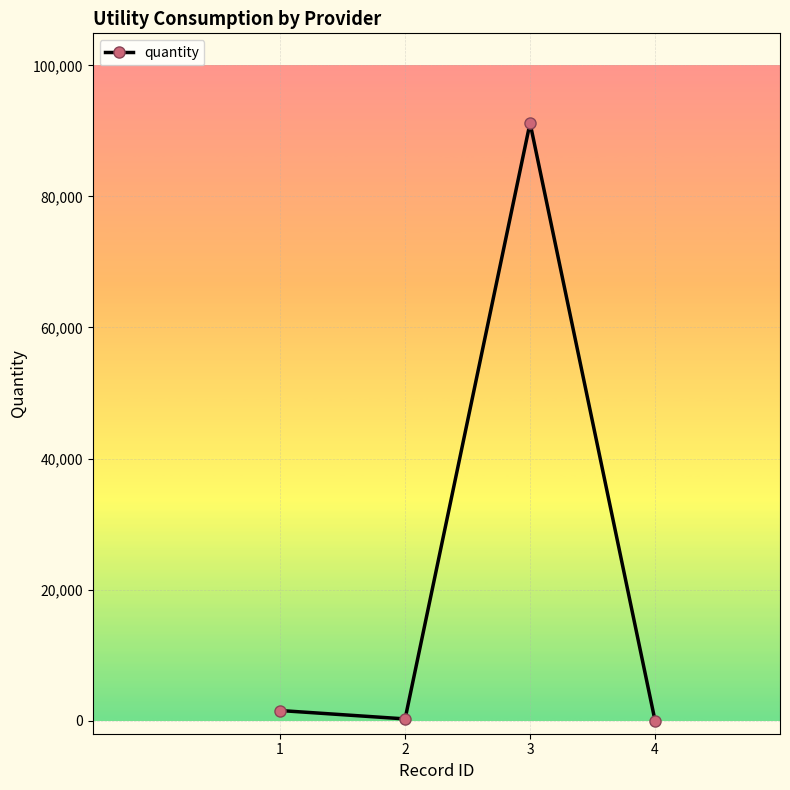

How many points are higher than both their immediate neighbors (excluding endpoints)?

1